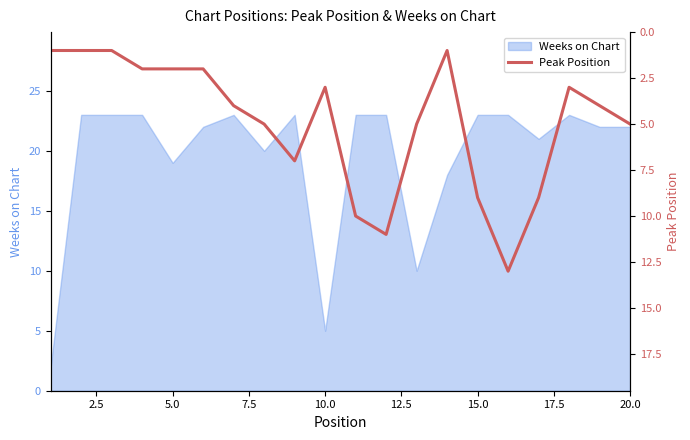

True or false: Weeks on Chart has a value of 2 at 10.0.

False